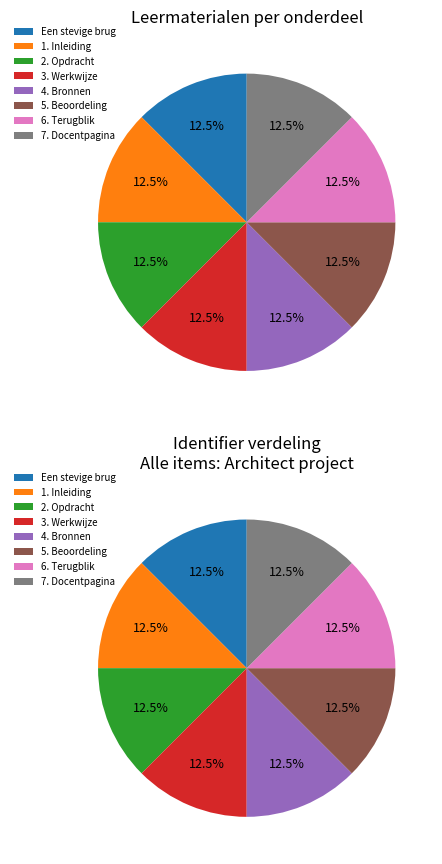

Approximately how many times larger is the value at 5. Beoordeling compared to 4. Bronnen?

1.0